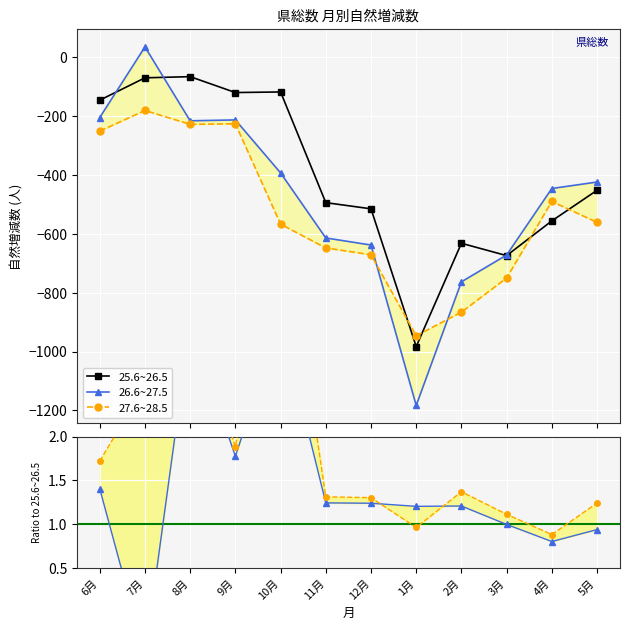

What is the minimum value for 25.6~26.5?

-983